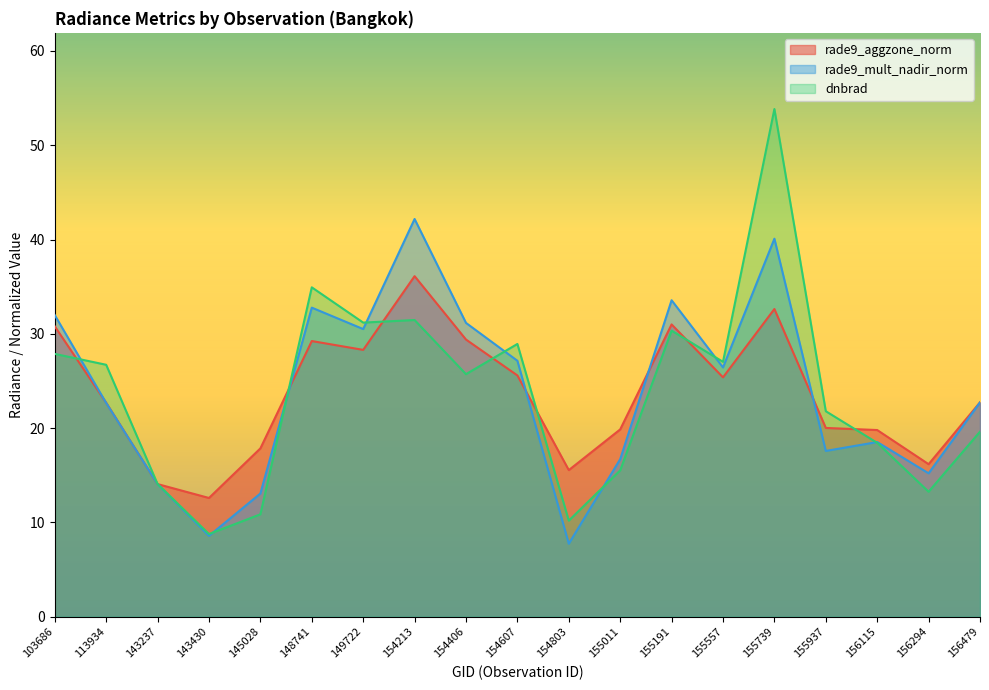

How many lines are shown in the chart?

3